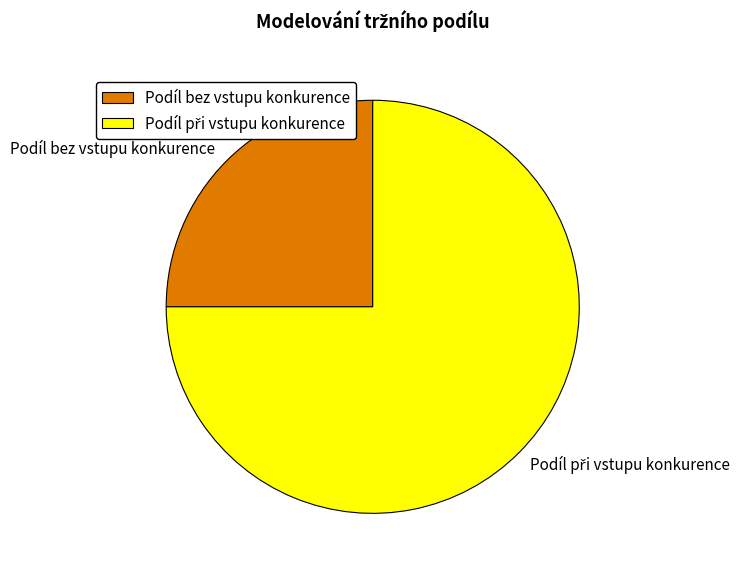

Is Podíl bez vstupu konkurence the majority of the pie?

No